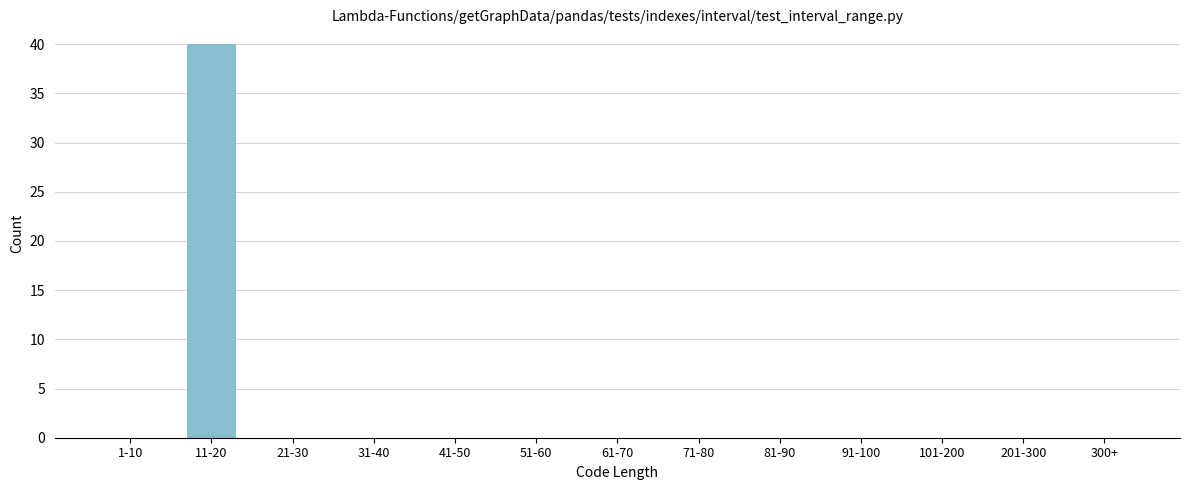

Reading left to right, transcribe all the data shown in this chart.

1-10=0	11-20=40	21-30=0	31-40=0	41-50=0	51-60=0	61-70=0	71-80=0	81-90=0	91-100=0	101-200=0	201-300=0	300+=0